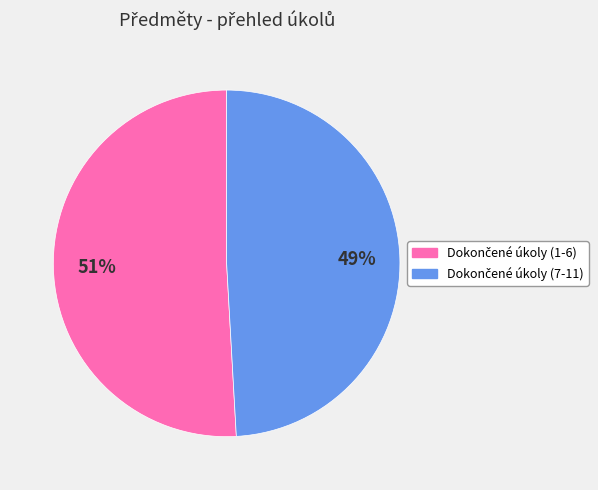

To the nearest percent, what is the difference between the largest and smallest slice percentages?

2%